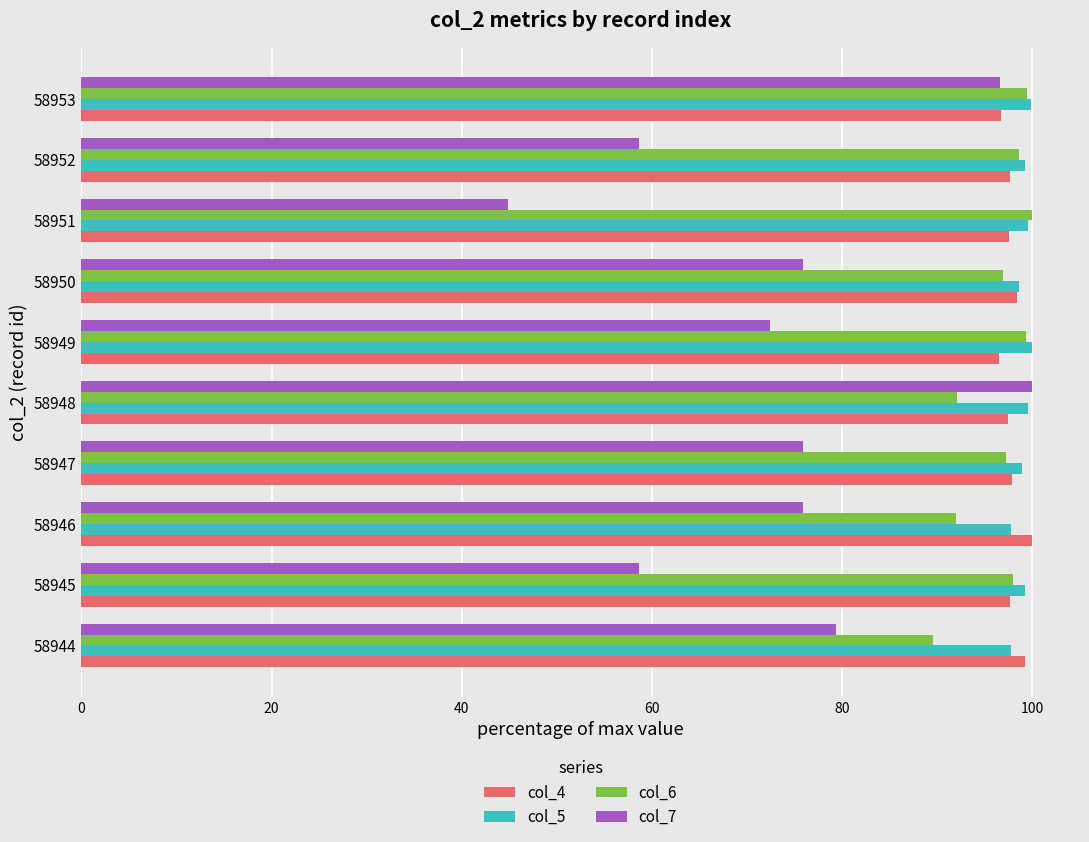

Is it true that col_6 equals 175.6 at 58953?

False